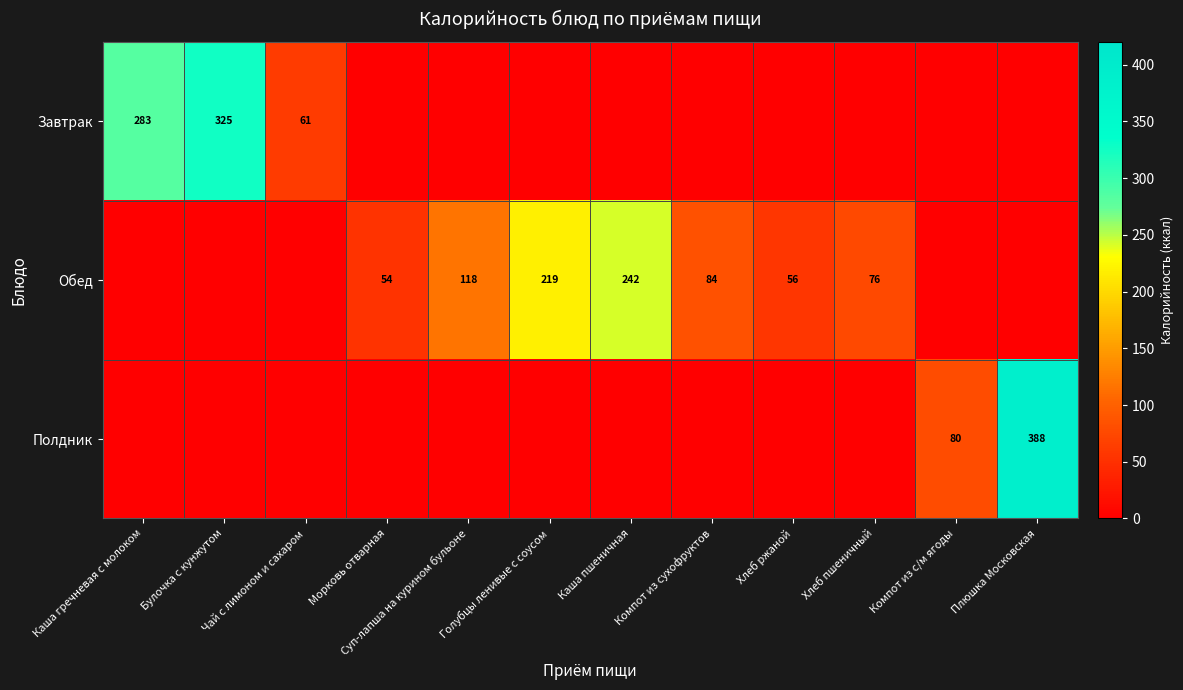

Is it true that Обед equals 92 at Морковь отварная?

False